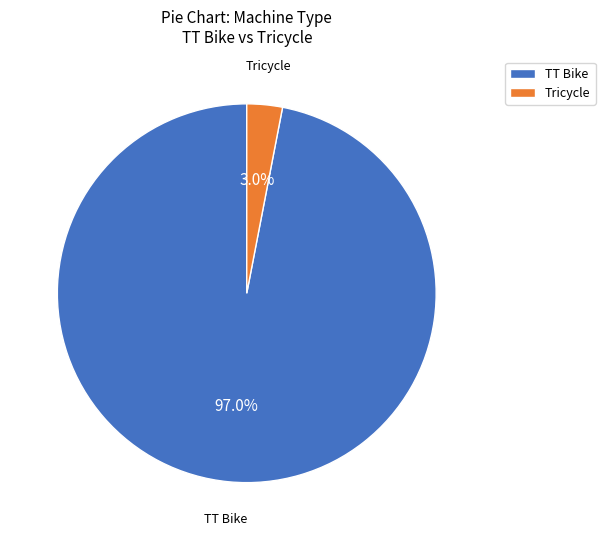

To the nearest percent, what is the average slice percentage?

50%